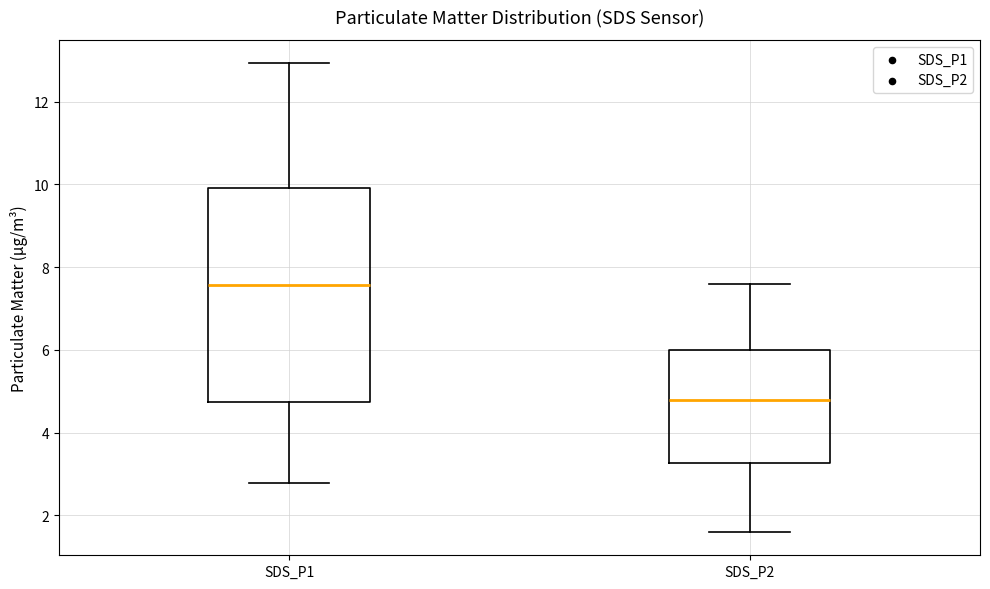

Reading left to right, read every box against the y-axis: the position of its median line, the range the box covers, and the ends of its whiskers. The values are not printed on the chart, so give them approximately, as read against the axis.

SDS_P1: median 7.6, box 4.8 to 10.0, whiskers 2.8 to 13.0
SDS_P2: median 4.8, box 3.2 to 6.0, whiskers 1.6 to 7.6